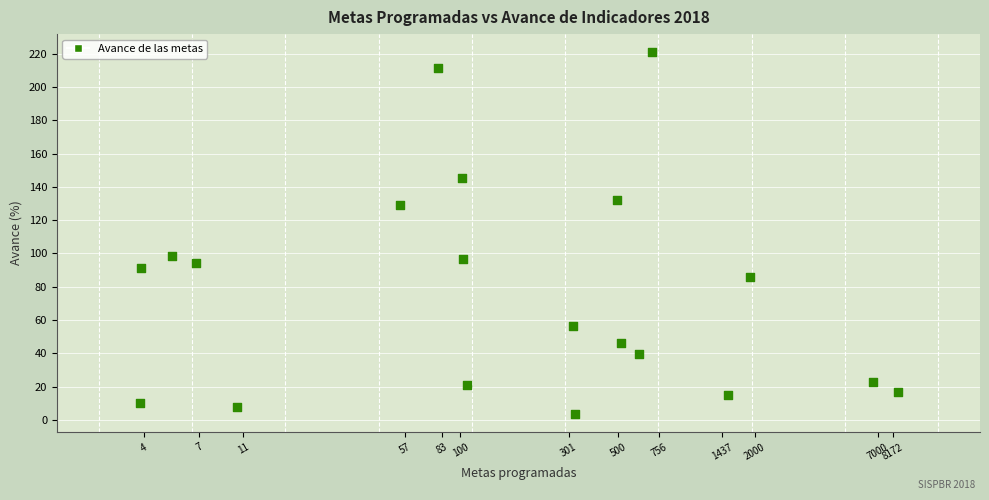

What is the range of Y values (max minus min)?

217.4